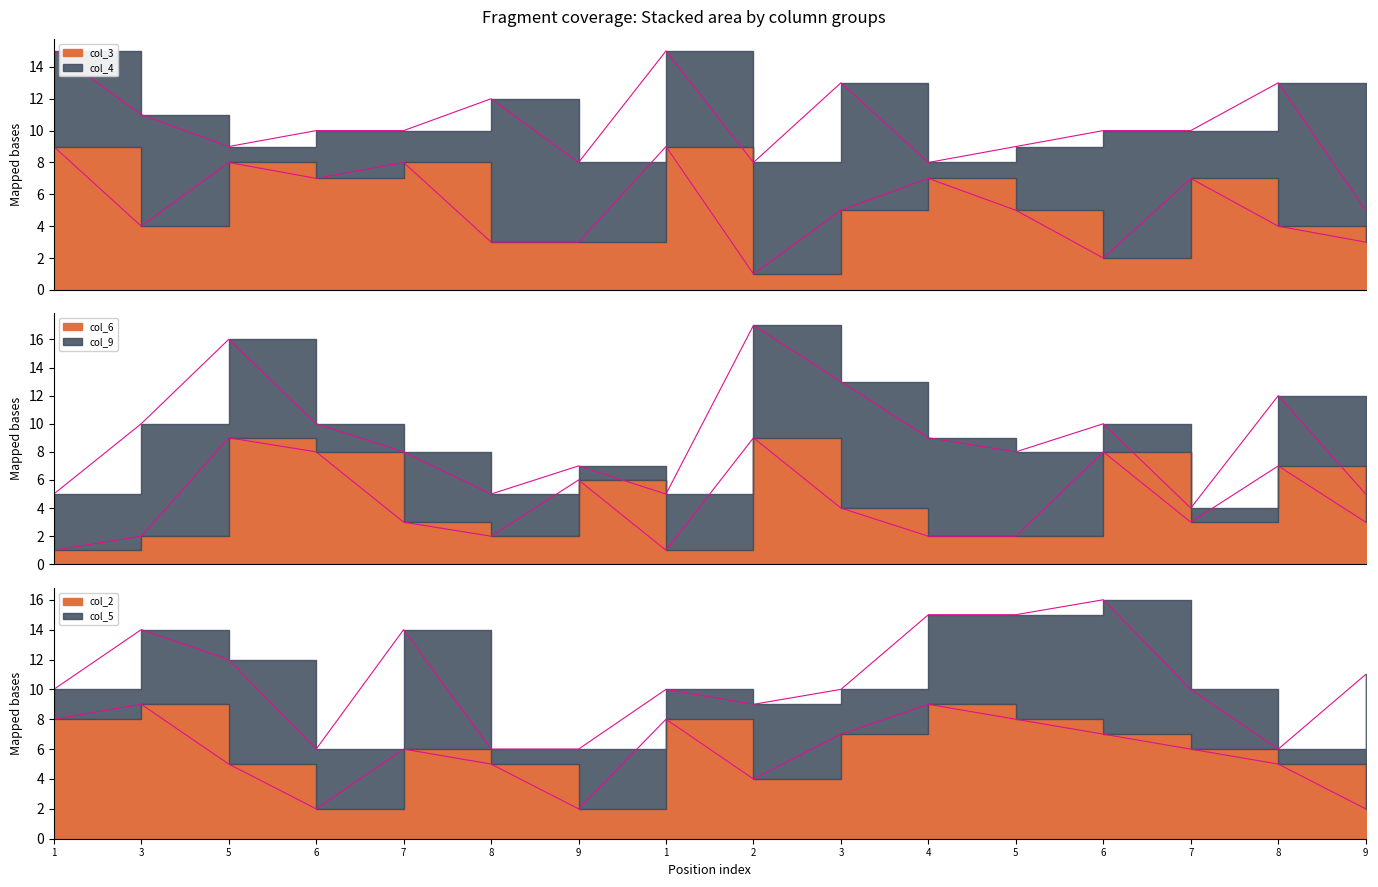

Where is col_2 nearest to the value 5?

5